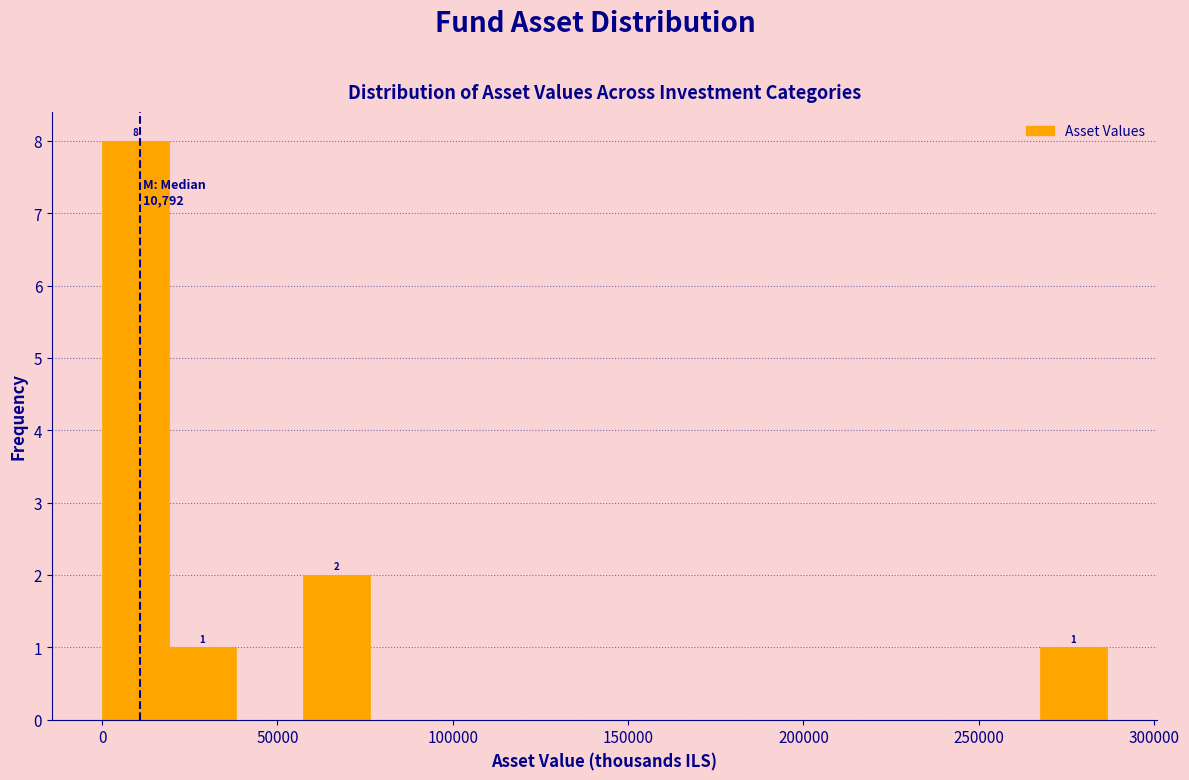

Read against the x-axis, roughly where is the centre of the tallest bar?

10000